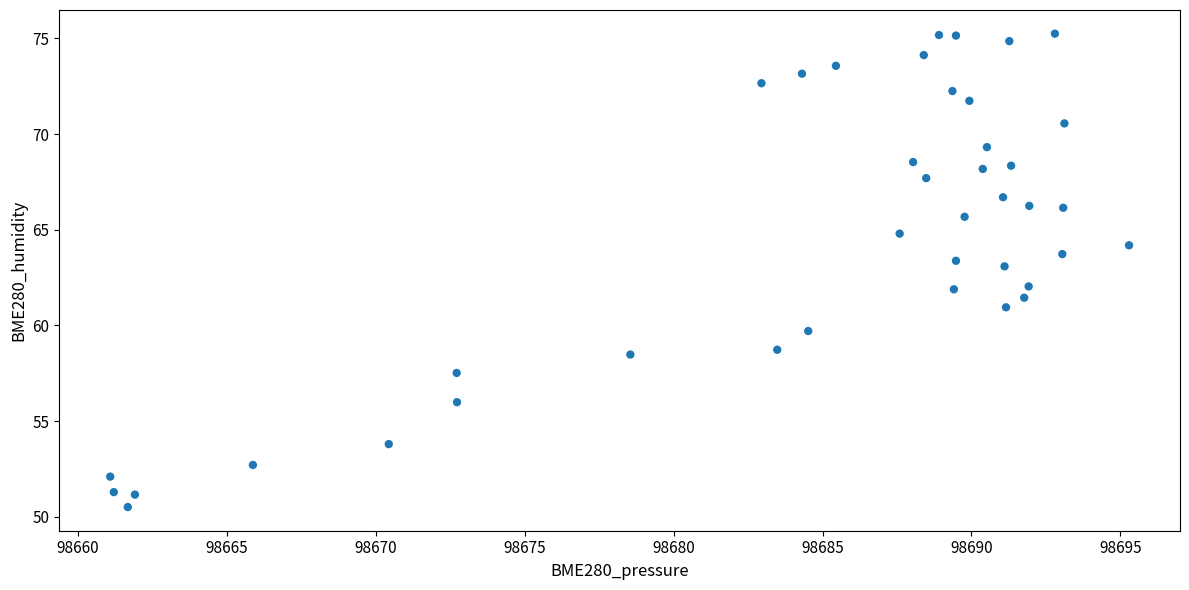

What is the range of X values (max minus min)?

34.2